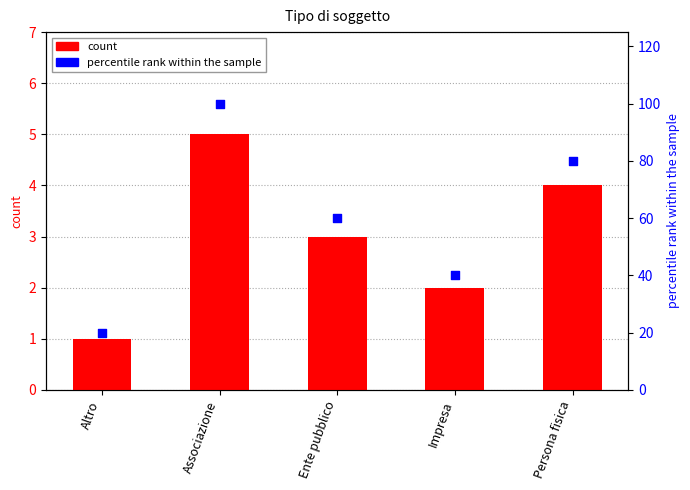

Is the value of col_1 at Associazione greater than the value of percentile rank within the sample at Impresa?

No